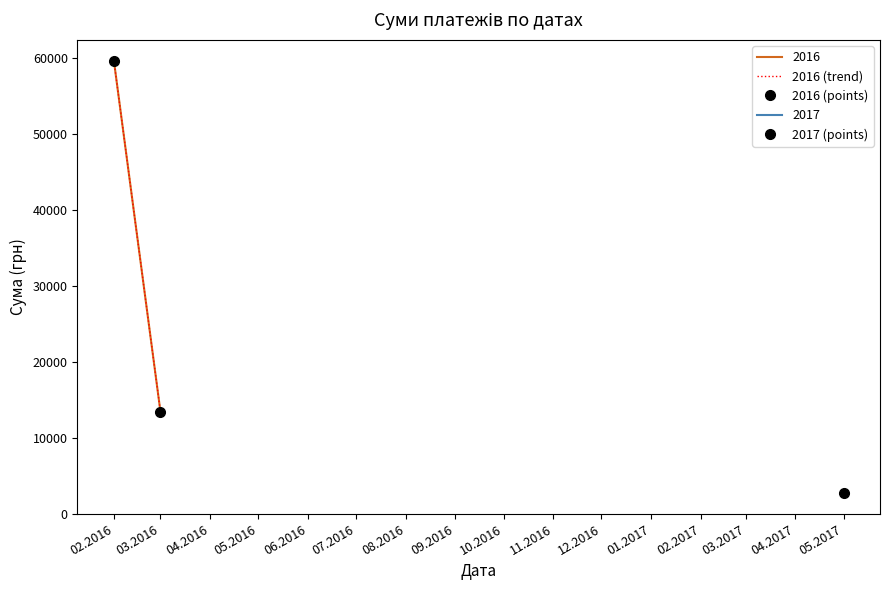

Which series changed the most between 02.2016 and 03.2016?

2016 (trend)